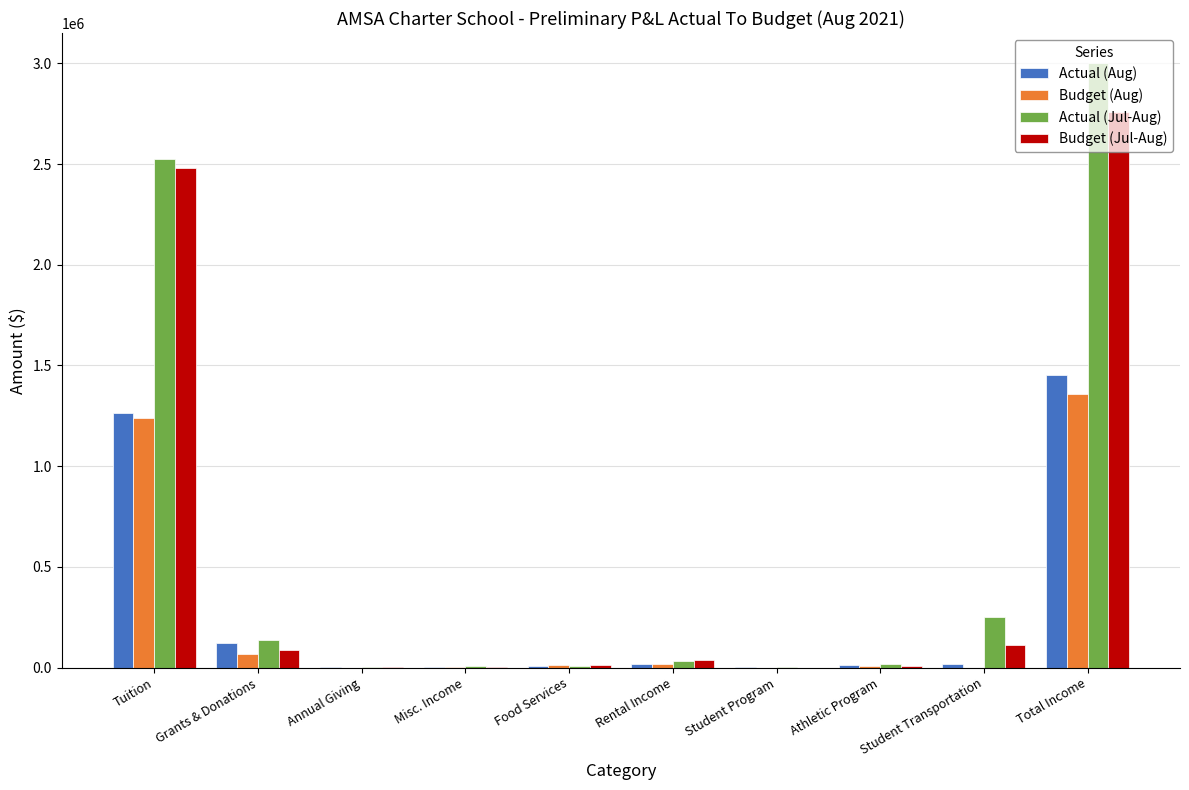

What are all the series names shown in the legend?

Actual (Aug), Budget (Aug), Actual (Jul-Aug), Budget (Jul-Aug)